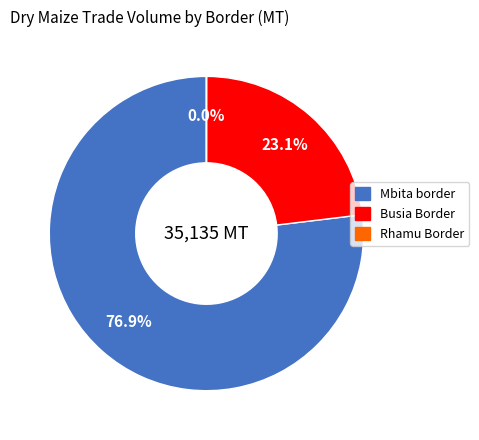

What portion of the pie excludes Busia Border?

76.9%